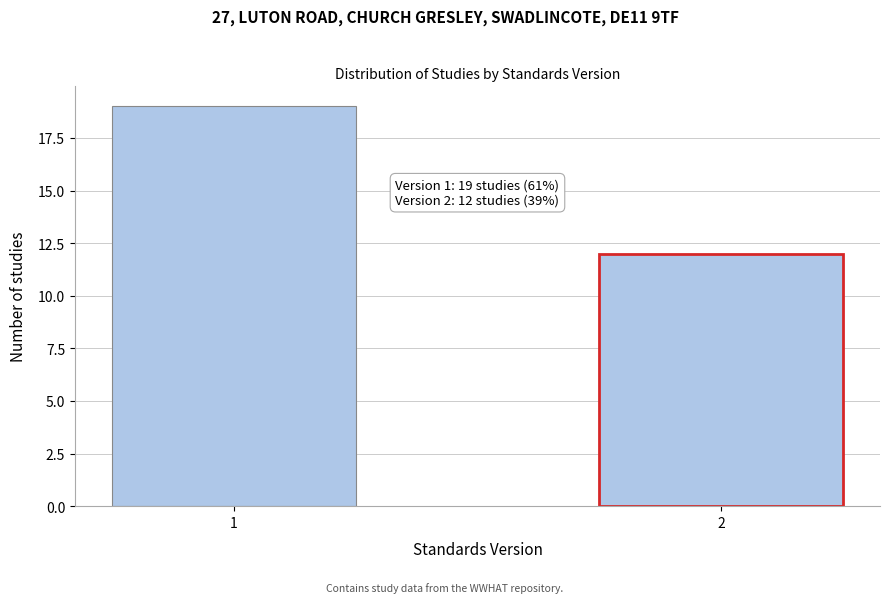

Reading left to right, list all the values displayed in this chart.

19	12